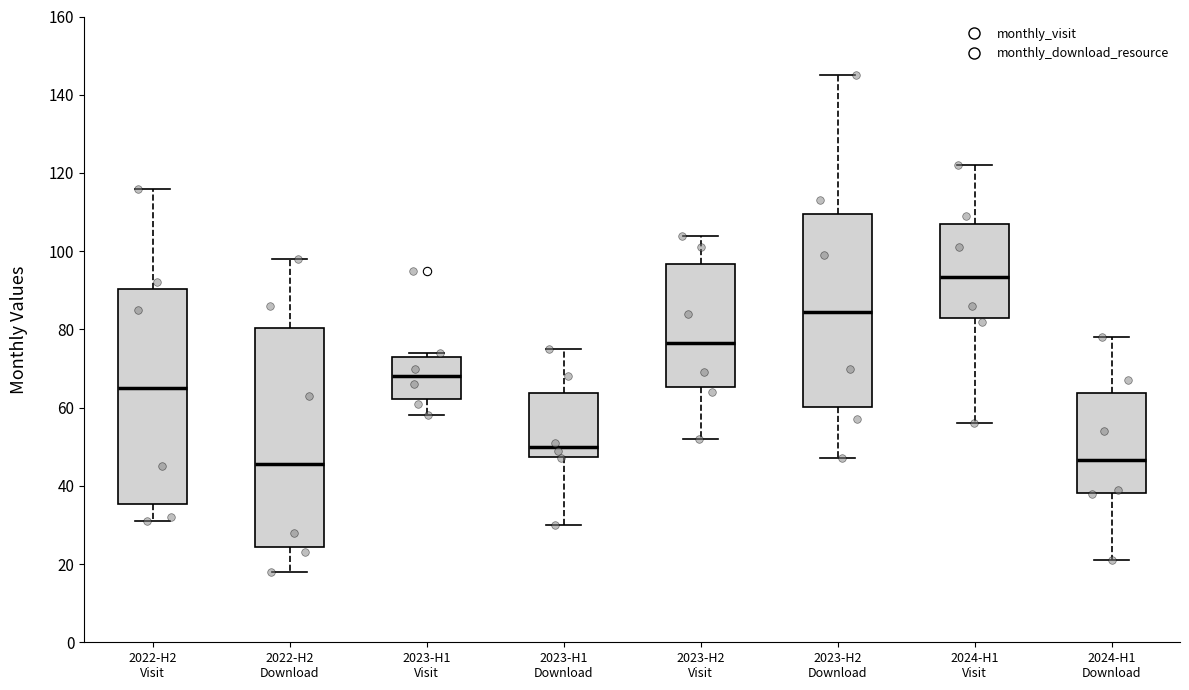

Which box has the highest median line?

2024-H1 Visit